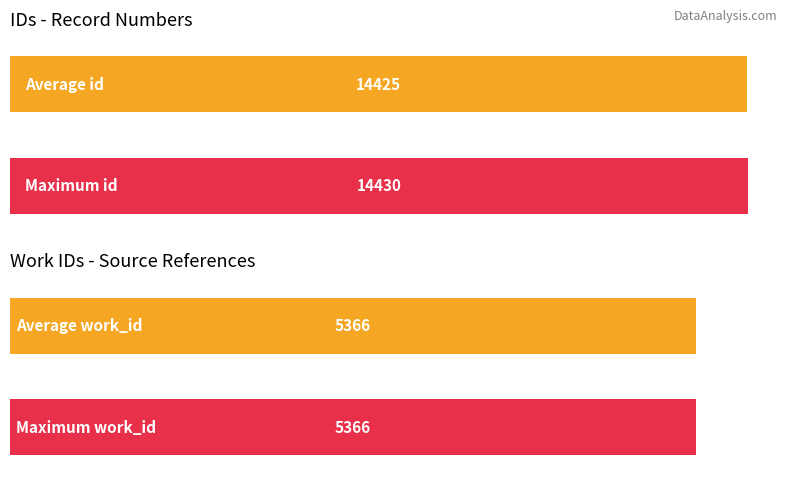

List the series in order of their peak value, highest first.

id, work_id